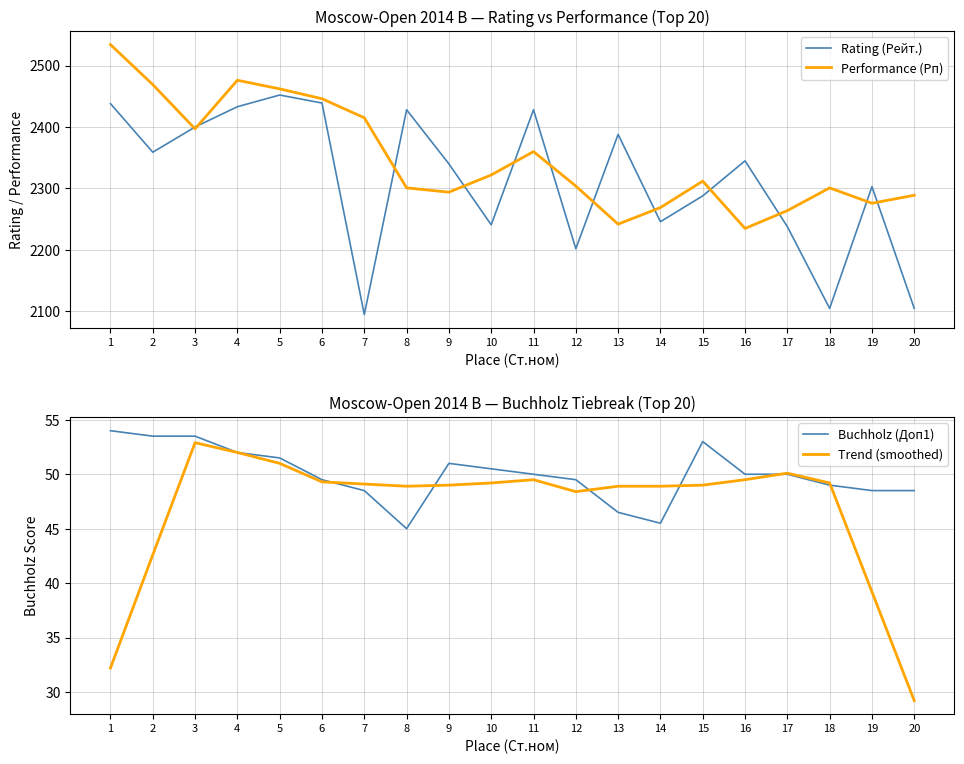

At which category is the sum across all series the highest?

1